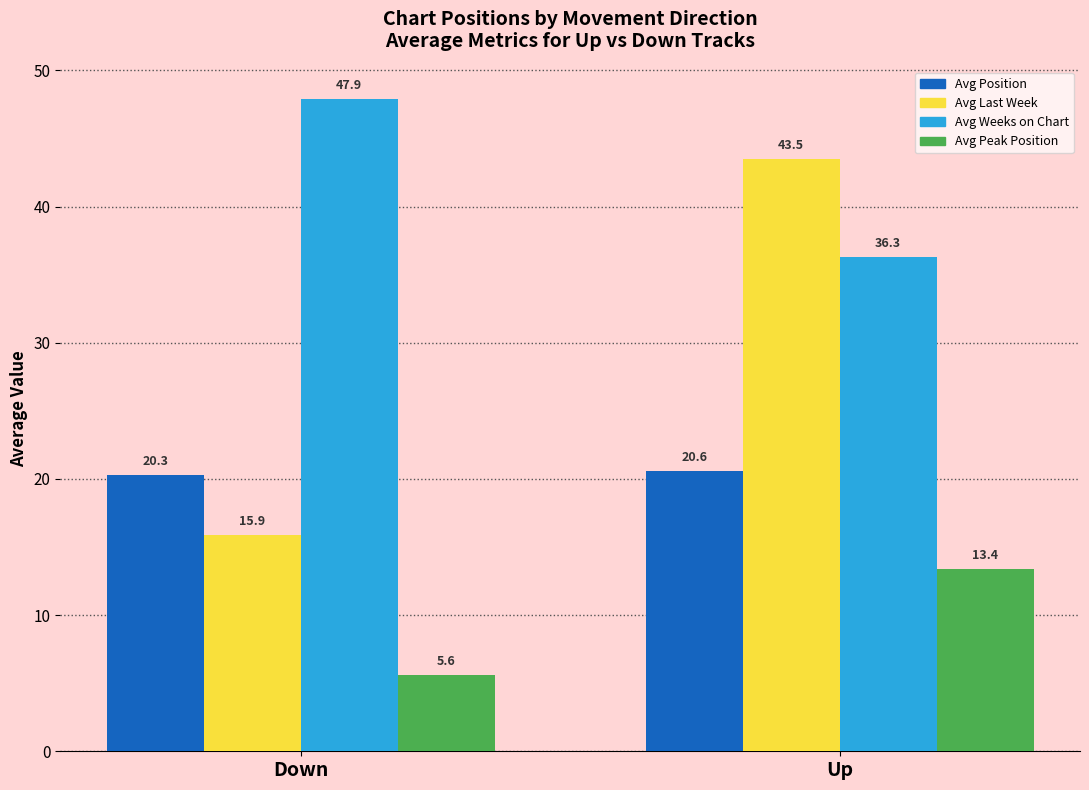

What is the value of the Avg Position bar at the 2nd from the left?

20.6